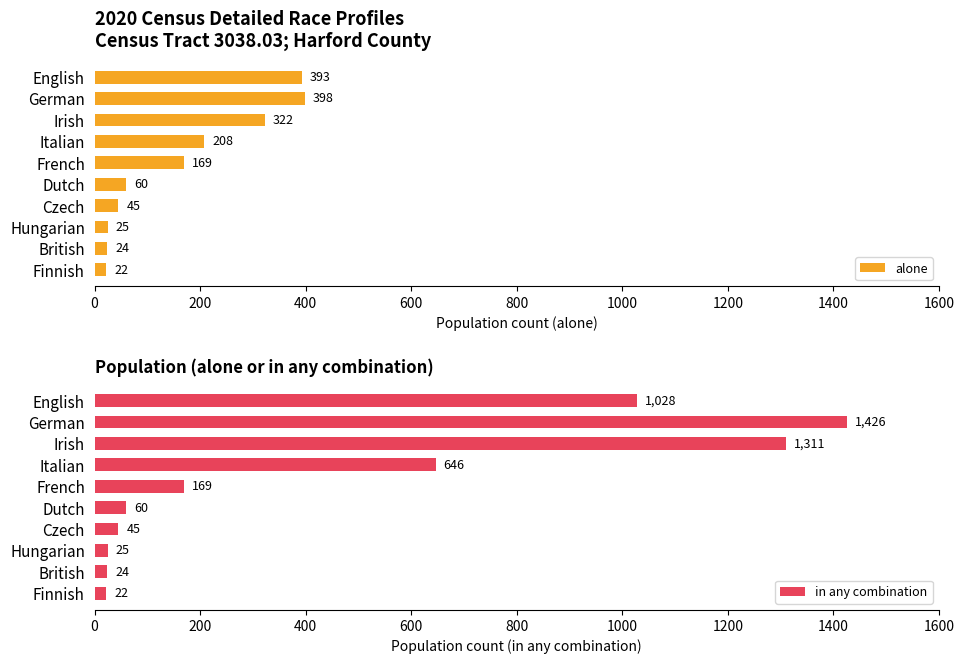

Which series has the largest range (max minus min)?

in any combination